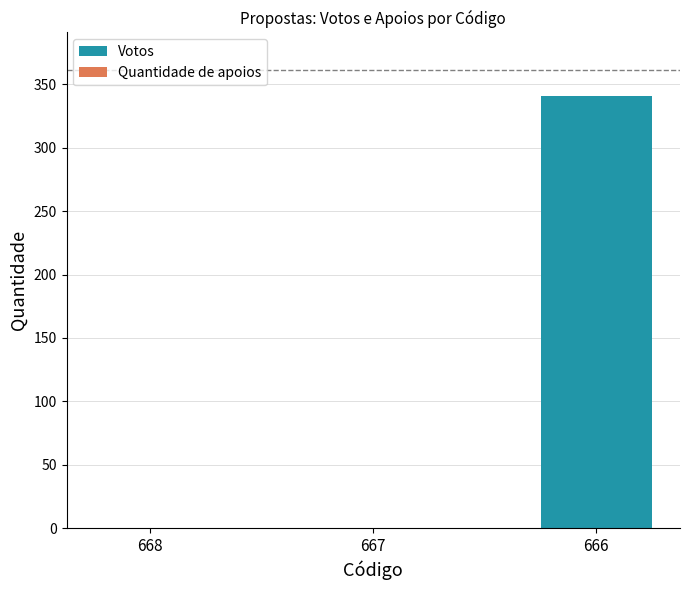

Which category has the highest value across all series?

666